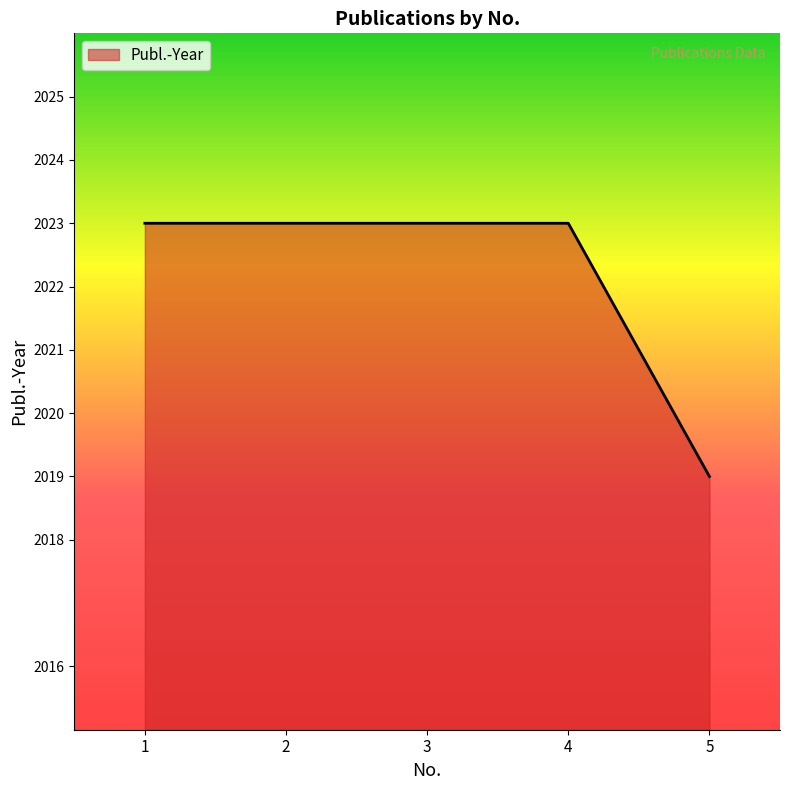

How many values are below 2023?

1